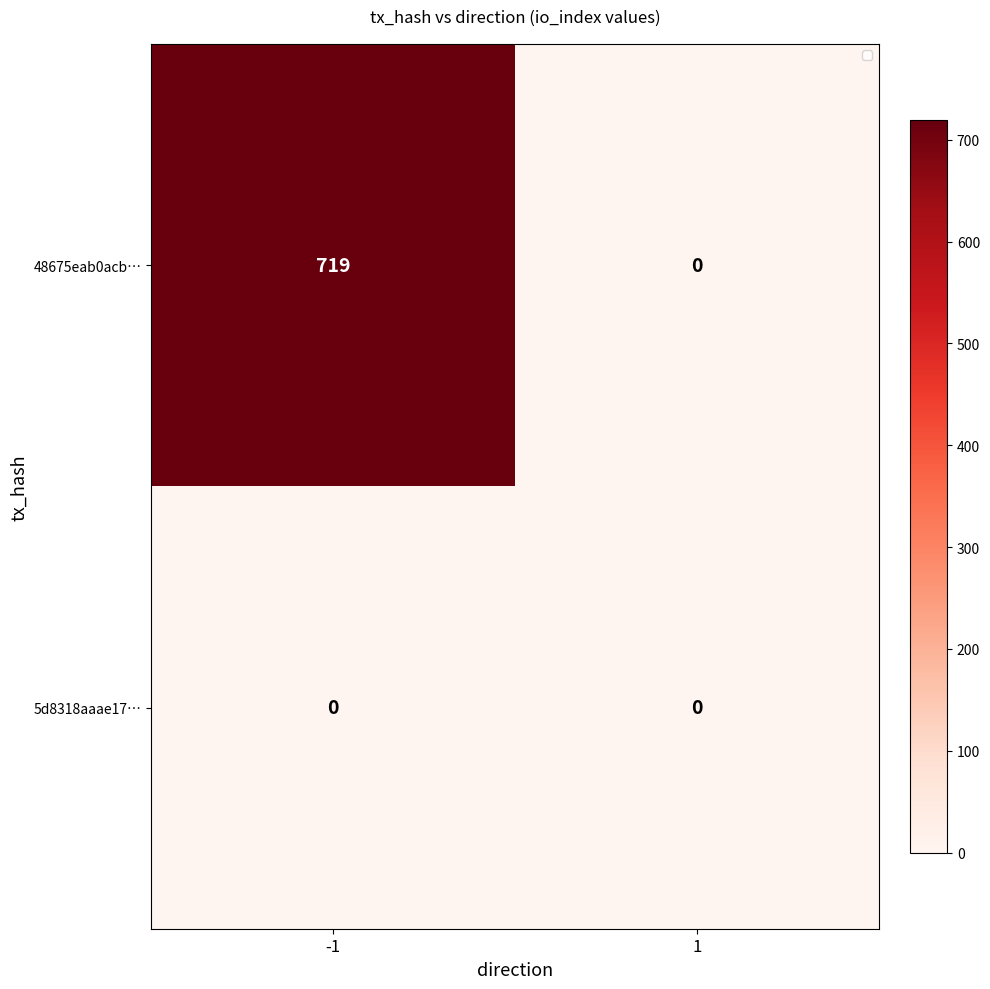

At which label is 48675eab0acb… closest to 359?

1